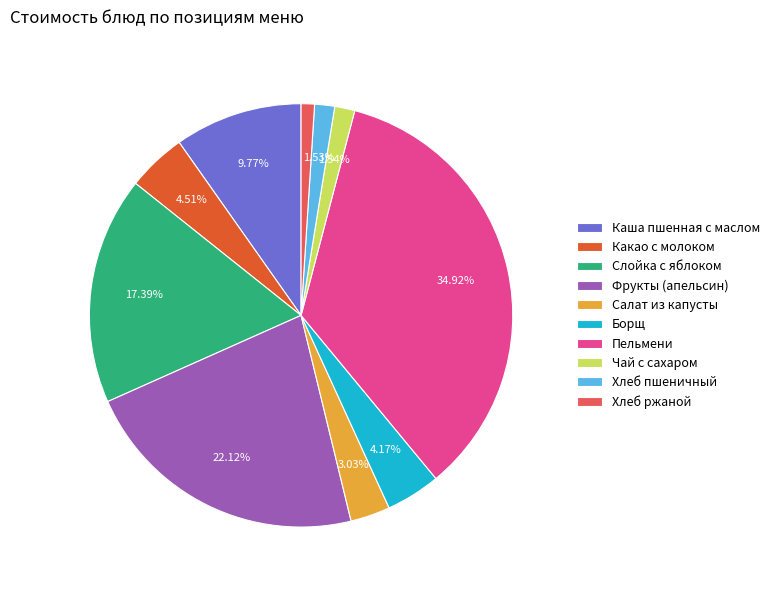

How much of the chart is everything except Салат из капусты?

97.0%